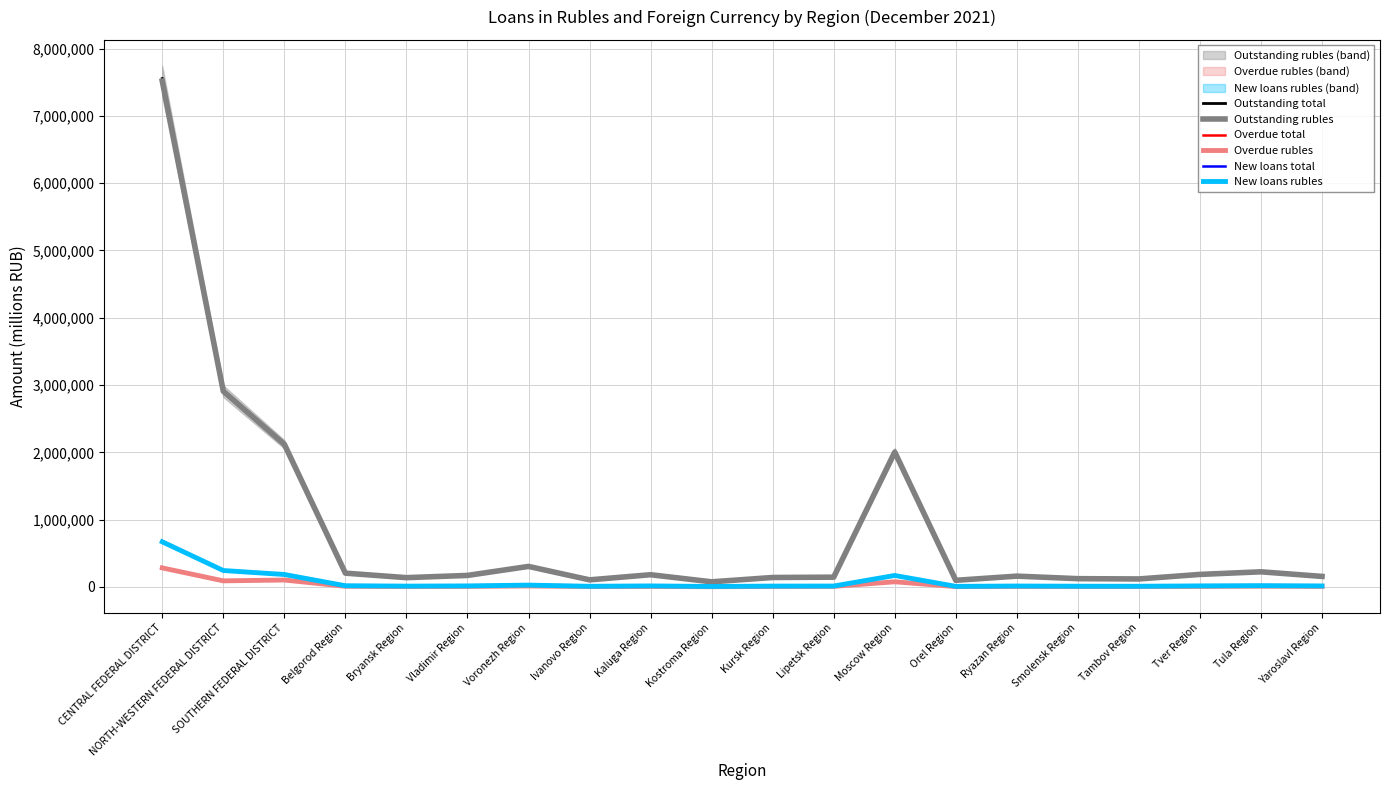

The Outstanding rubles series shows 170451 at Vladimir Region. True or false?

True